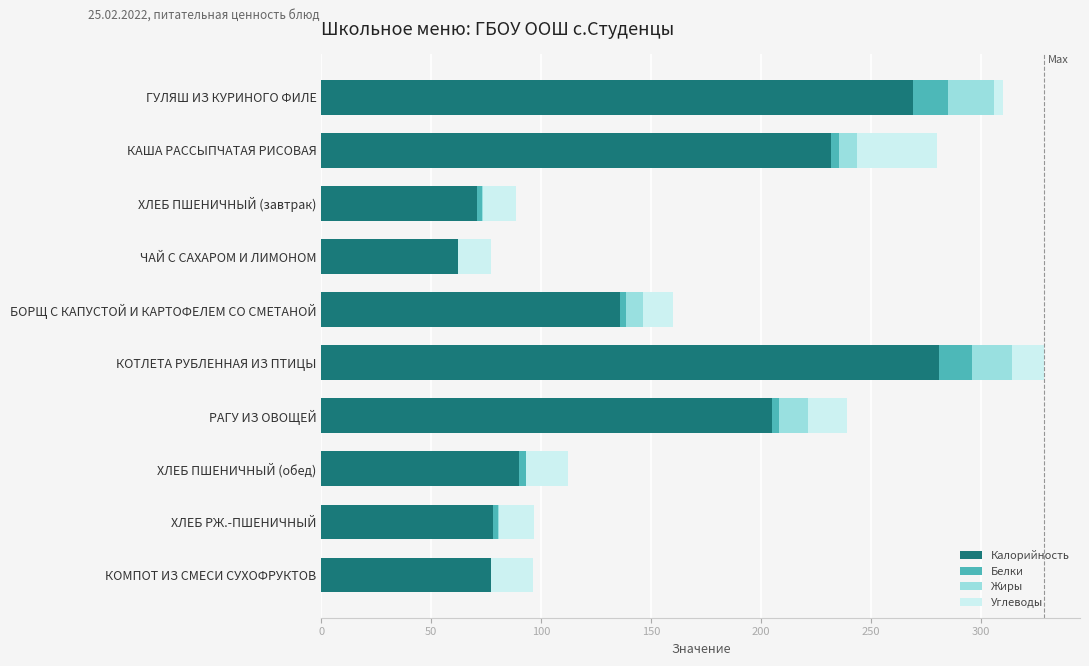

What is the total value across all series at КОМПОТ ИЗ СМЕСИ СУХОФРУКТОВ?

96.4